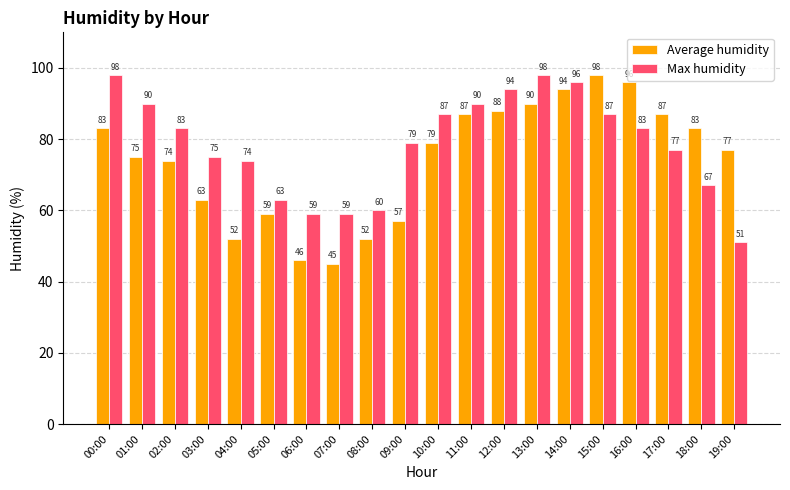

Rank the series at 10:00 from lowest to highest value.

Average humidity, Max humidity